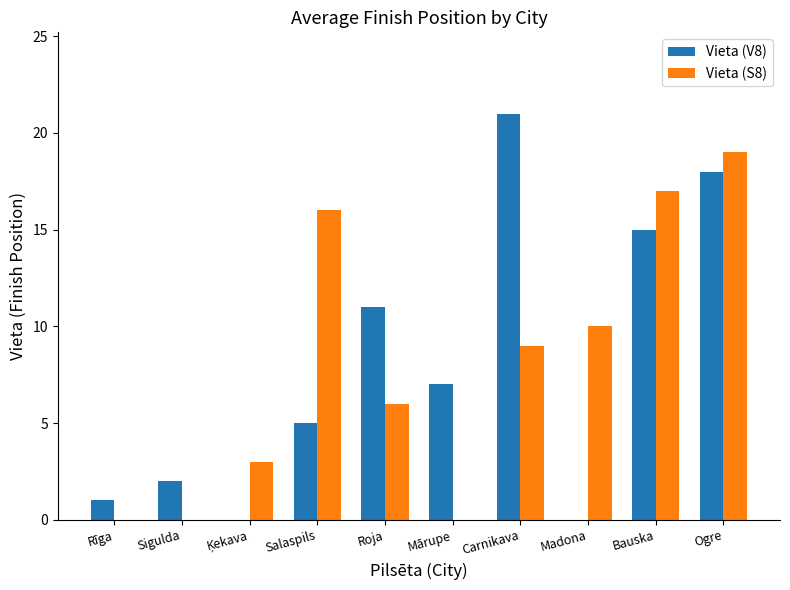

Between Madona and Bauska, which series saw the biggest shift?

Vieta (V8)